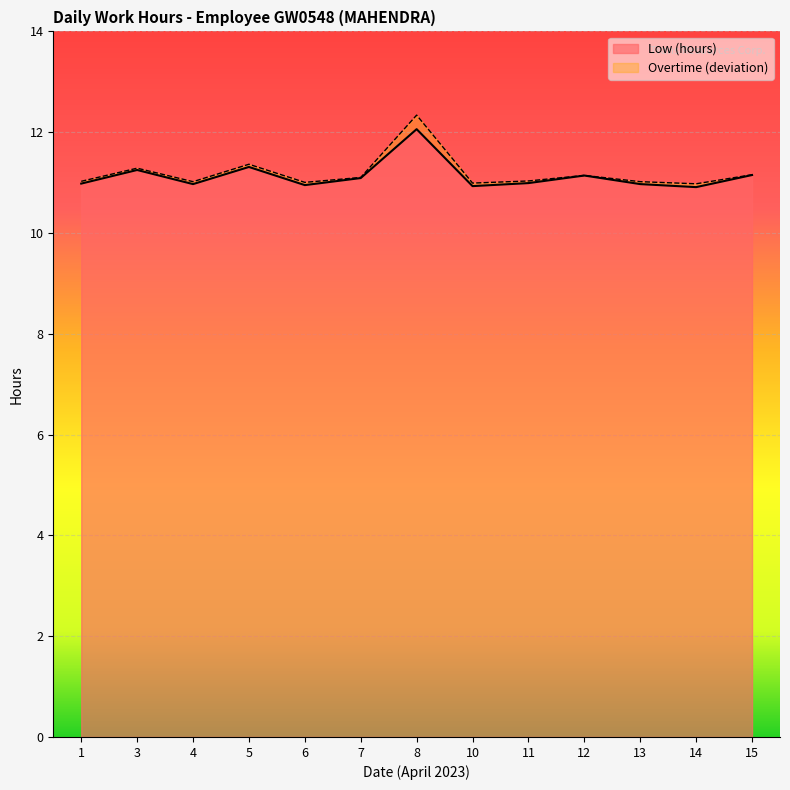

What is the greatest value displayed?

12.1